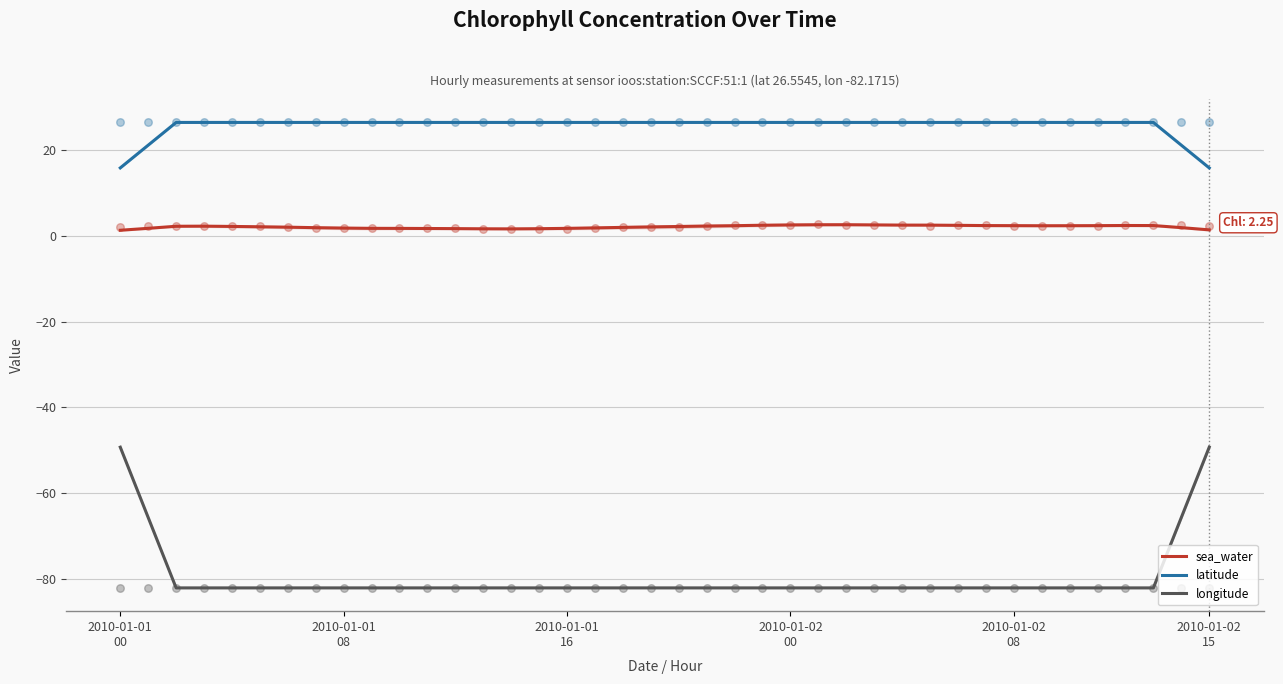

Which series has the largest total across all categories?

latitude